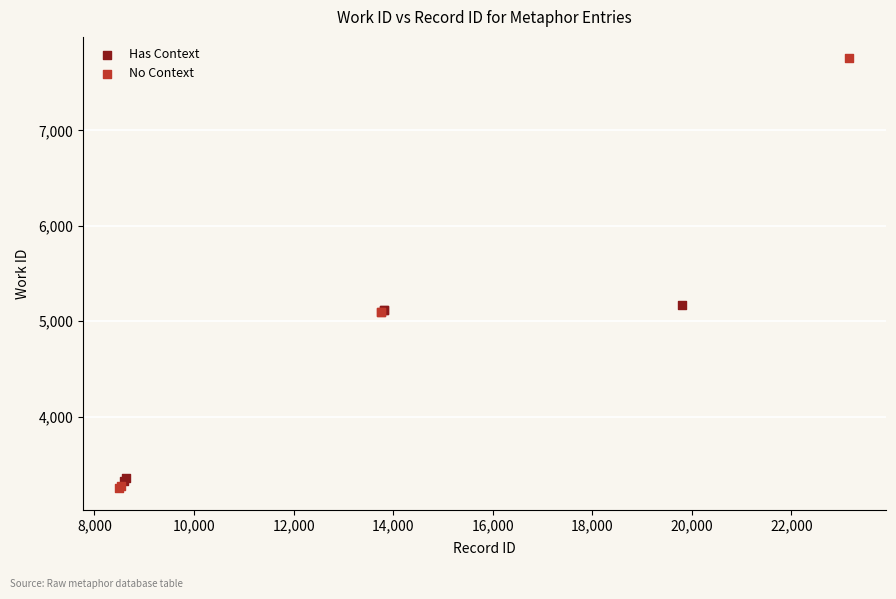

Which series reaches the maximum Y coordinate?

No Context